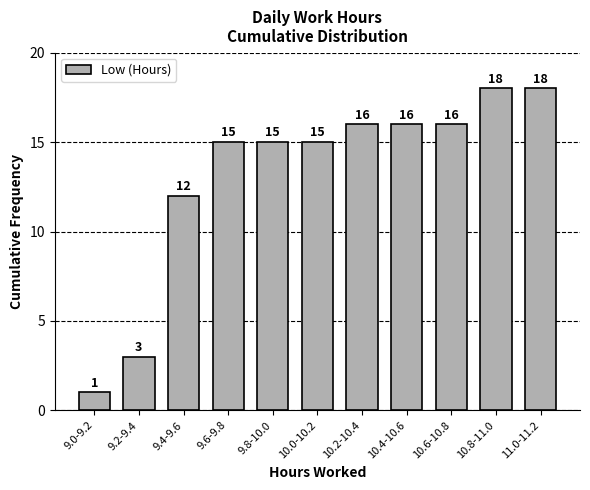

Reading left to right, what are all the values shown in this chart?

9.0-9.2=1	9.2-9.4=3	9.4-9.6=12	9.6-9.8=15	9.8-10.0=15	10.0-10.2=15	10.2-10.4=16	10.4-10.6=16	10.6-10.8=16	10.8-11.0=18	11.0-11.2=18